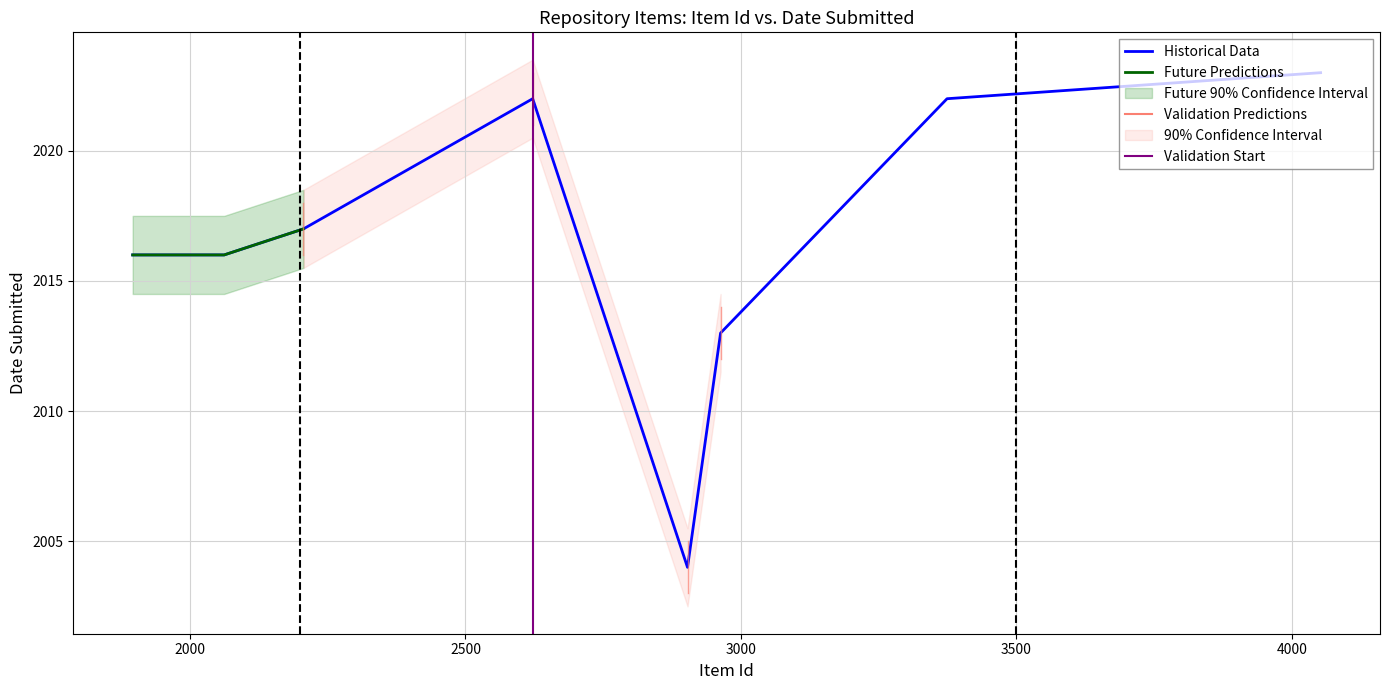

What is the maximum value shown in the chart?

4052